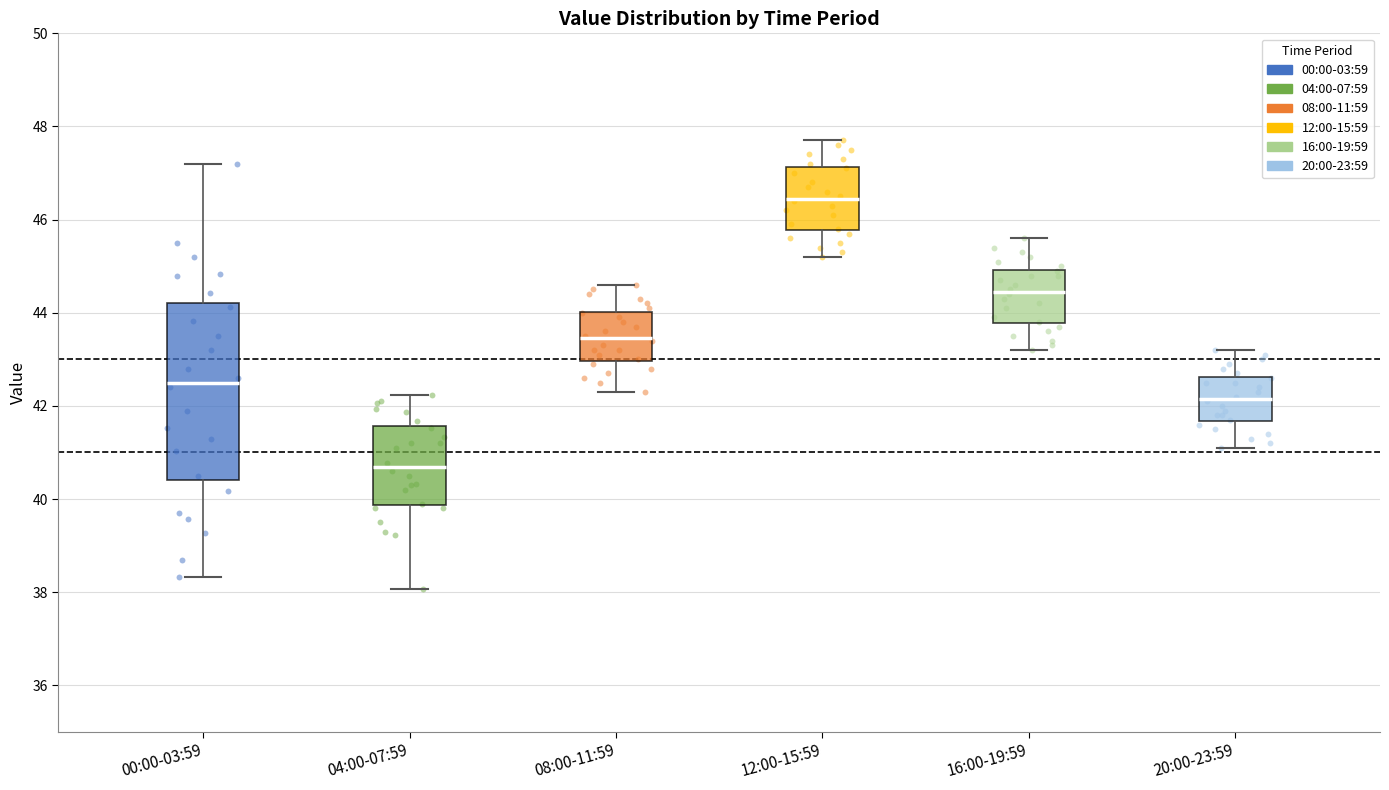

Which box is the tallest, from its lower edge to its upper edge?

00:00-03:59